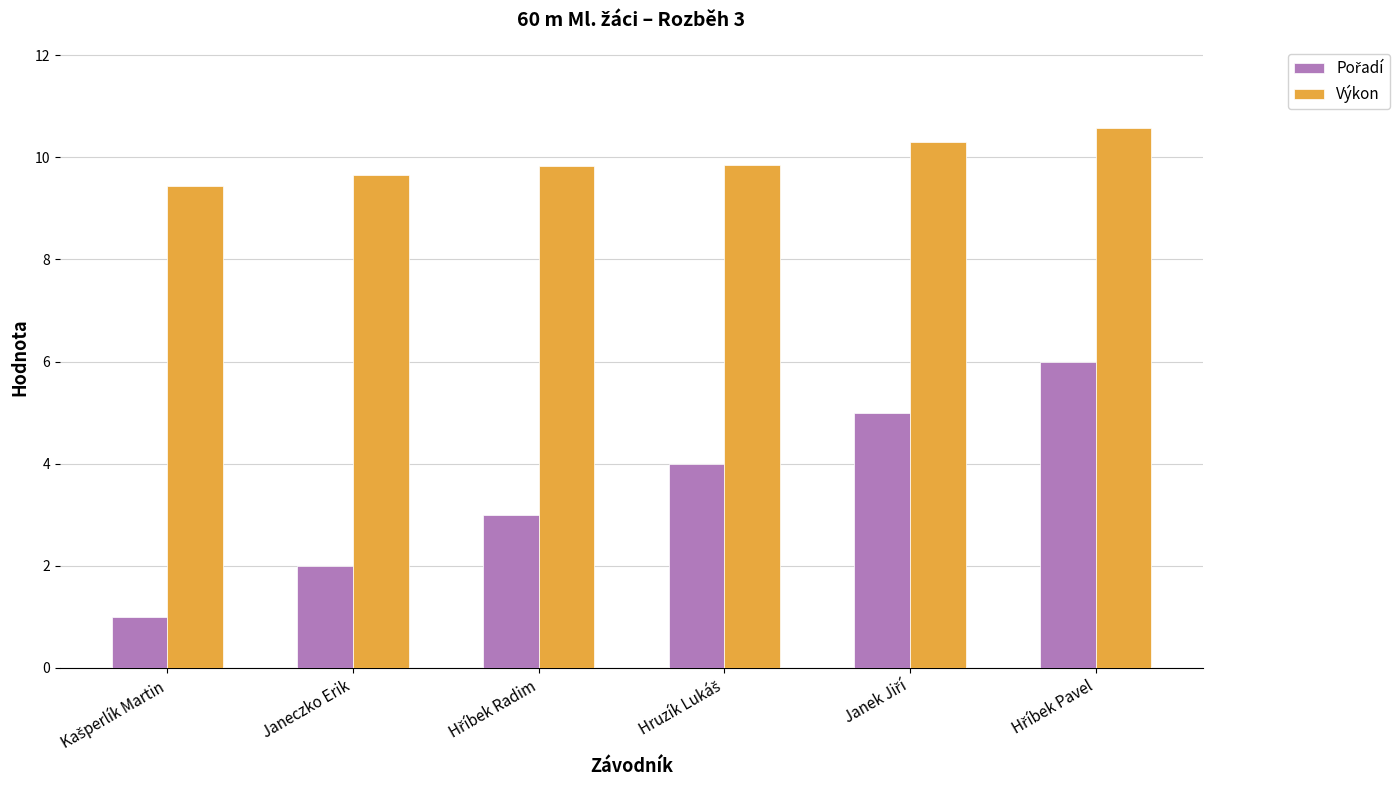

Which series has the largest total across all categories?

Výkon